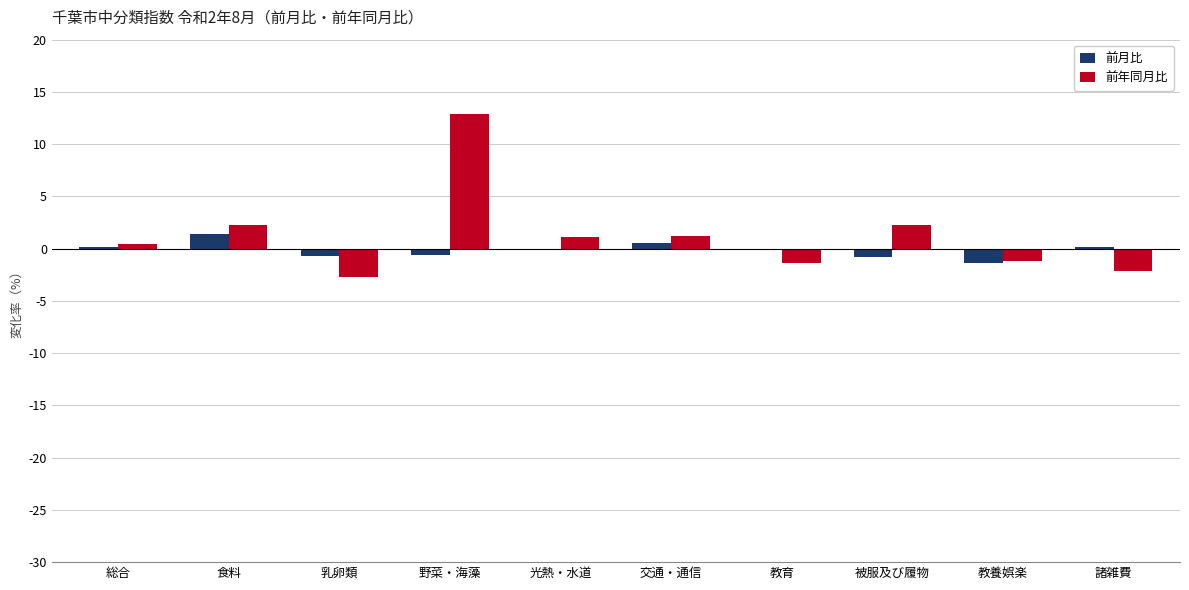

Which series changed the most between 教育 and 被服及び履物?

前年同月比